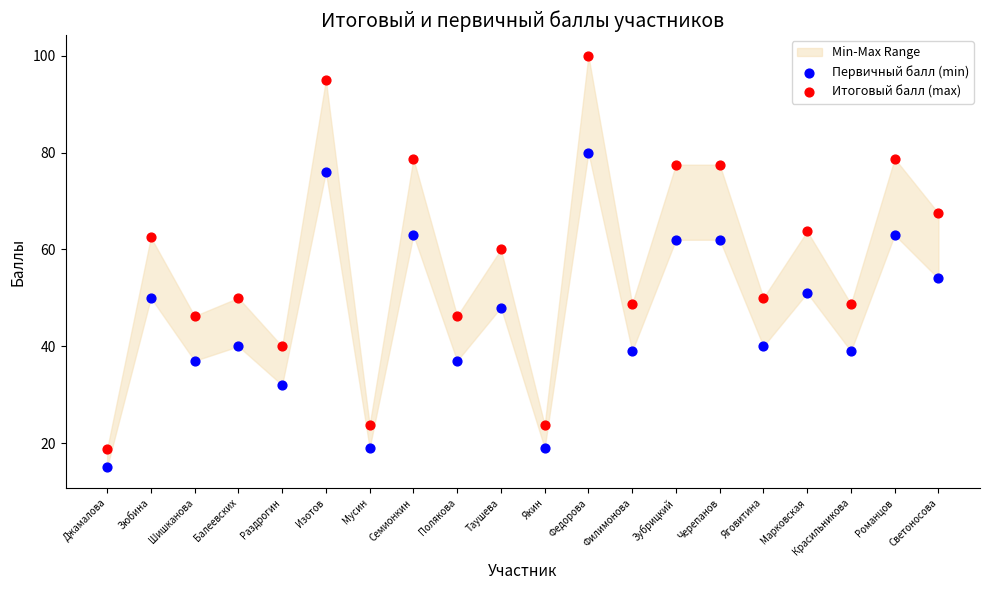

Which series has the largest Y range (max minus min)?

Итоговый балл (max)